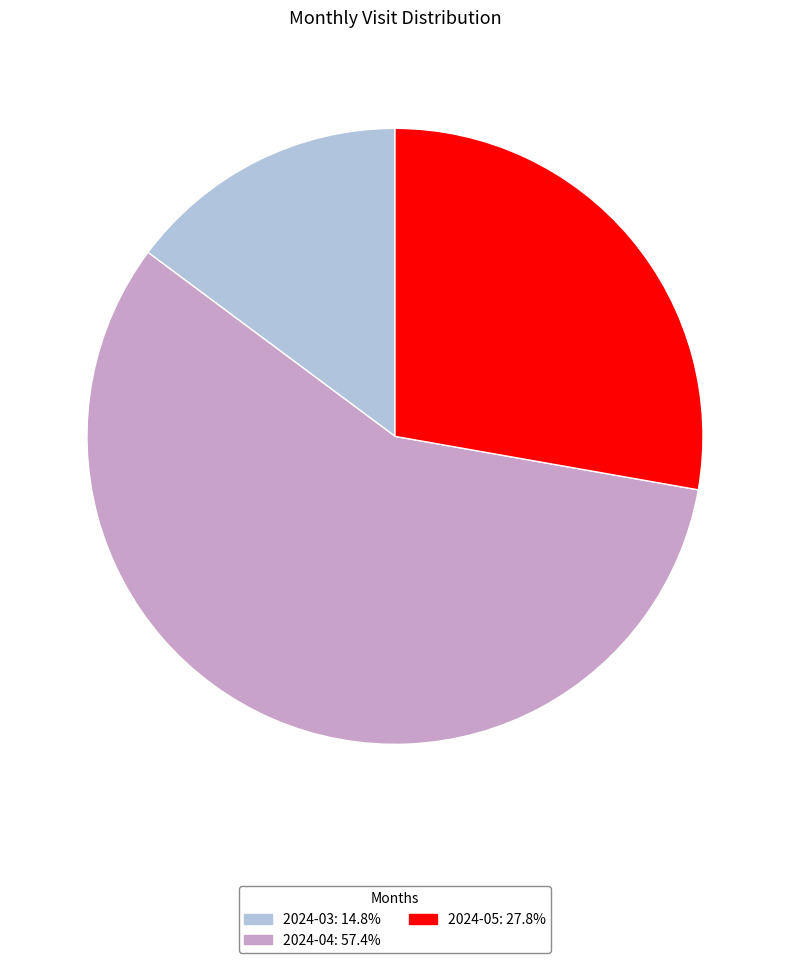

The 2024-05 slice represents 28% of the pie. True or false?

True